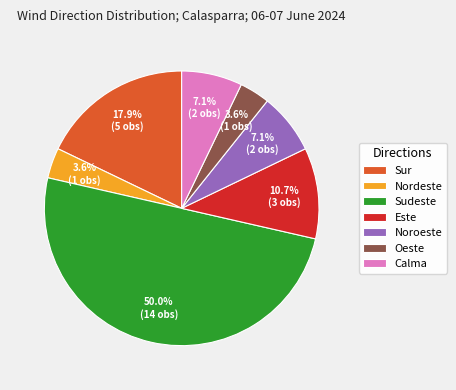

To the nearest percent, what portion does Oeste represent?

4%